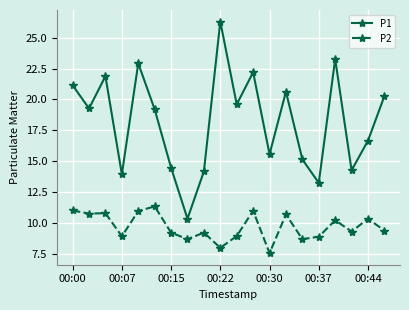

What is the difference between the maximum and minimum values in the P2 series?

3.8